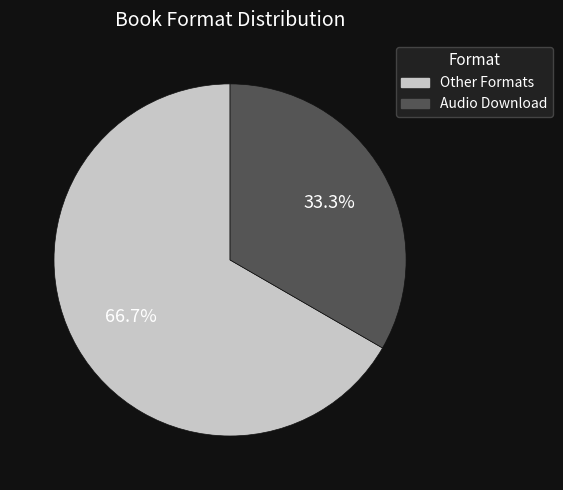

Does any single category account for the majority?

Yes